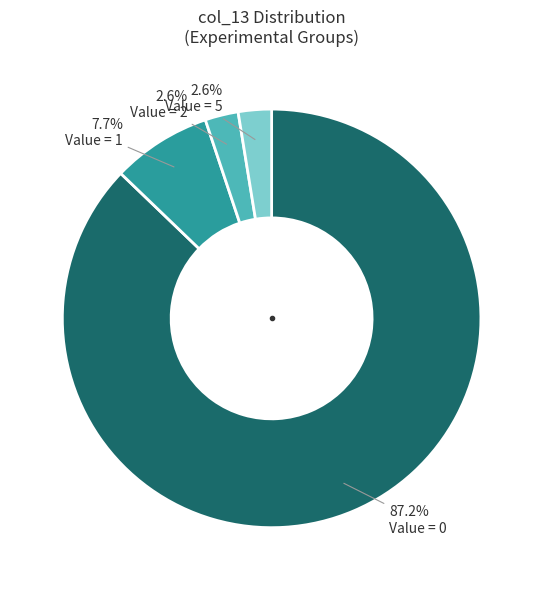

What is the largest slice in the pie chart?

Value = 0